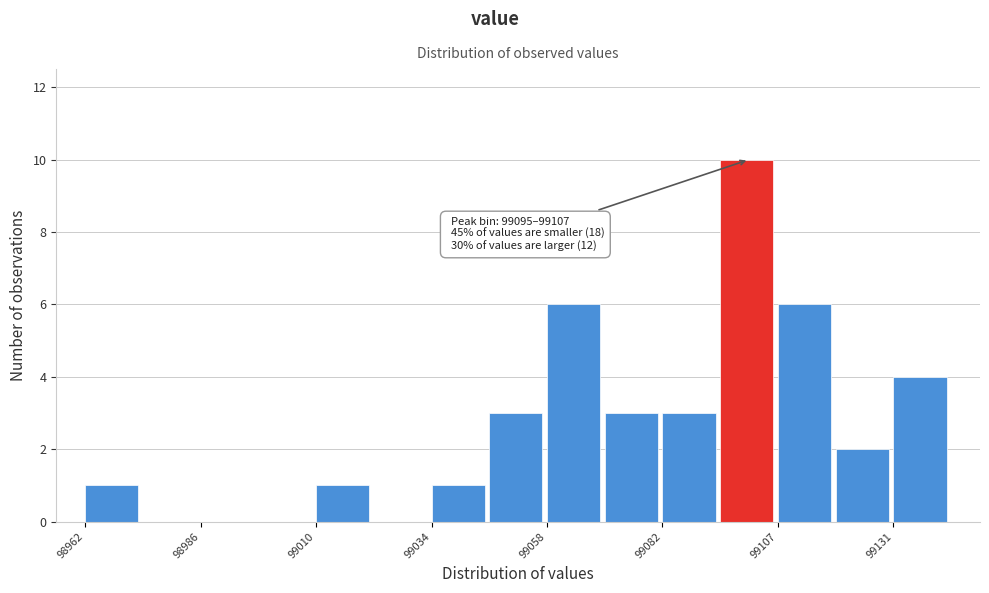

Around what value on the x-axis is the tallest bar? Give the approximate position of its centre, as read against the axis.

99100